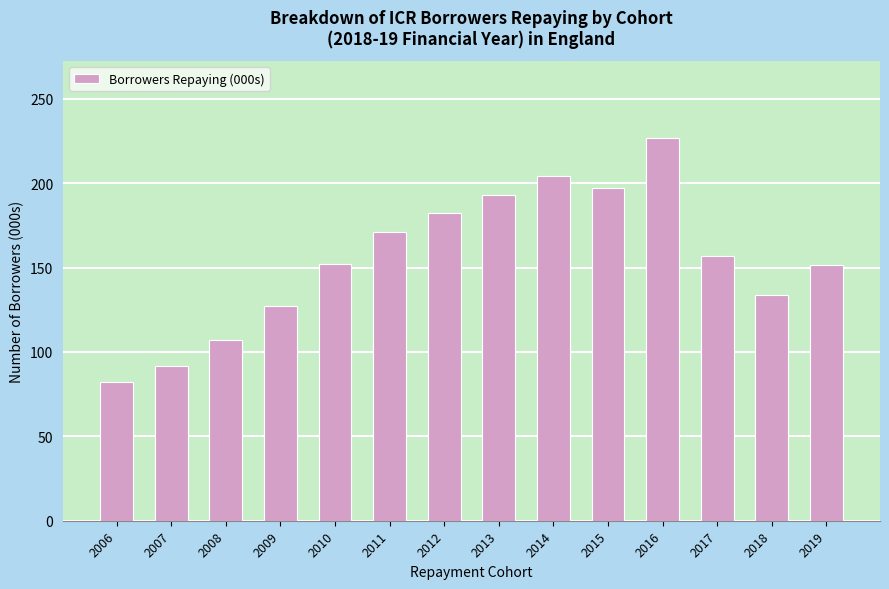

What is the average value?

155.5